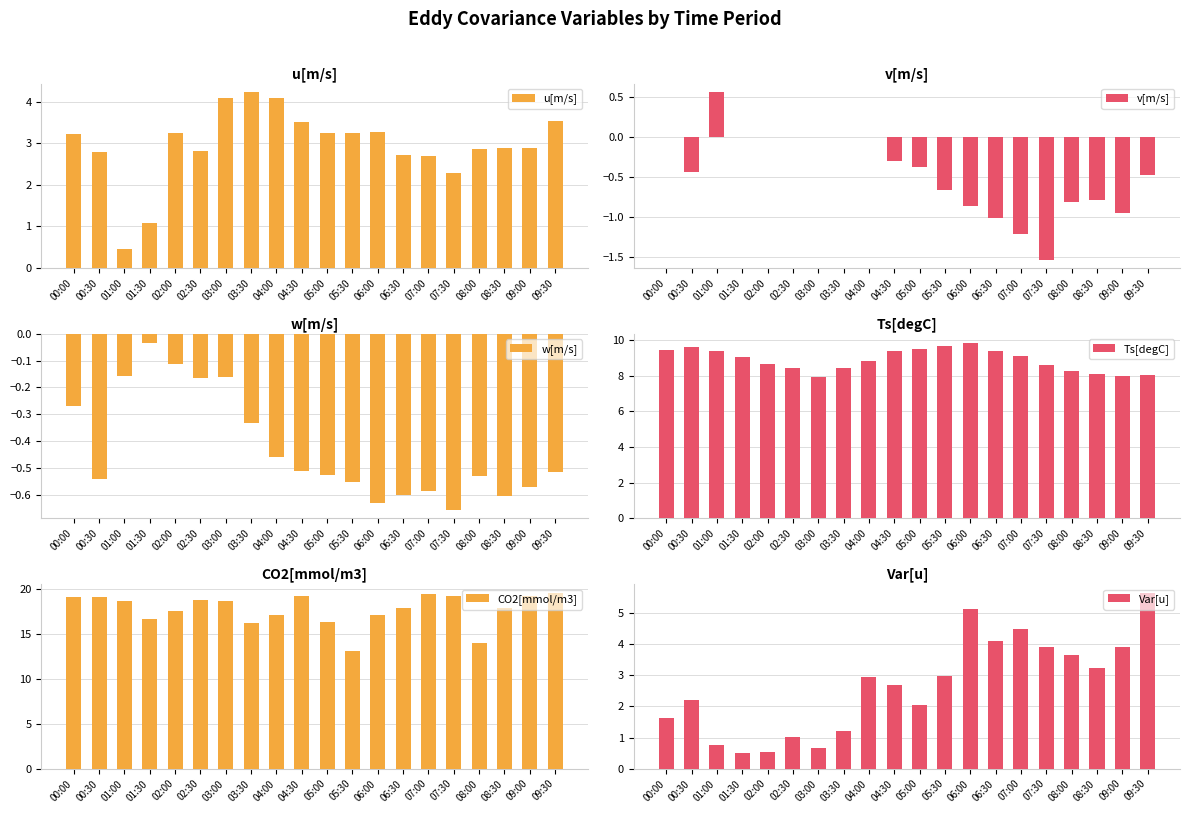

Reading left to right, transcribe all the data shown in this chart.

u[m/s]: 00:00=3.2	00:30=2.8	01:00=0.5	01:30=1.1	02:00=3.2	02:30=2.8	03:00=4.1	03:30=4.2	04:00=4.1	04:30=3.5	05:00=3.3	05:30=3.2	06:00=3.3	06:30=2.7	07:00=2.7	07:30=2.3	08:00=2.9	08:30=2.9	09:00=2.9	09:30=3.5
v[m/s]: 00:00=-0.0	00:30=-0.4	01:00=0.6	01:30=-0.0	02:00=-0.0	02:30=-0.0	03:00=-0.0	03:30=0.0	04:00=0.0	04:30=-0.3	05:00=-0.4	05:30=-0.7	06:00=-0.9	06:30=-1.0	07:00=-1.2	07:30=-1.5	08:00=-0.8	08:30=-0.8	09:00=-1.0	09:30=-0.5
w[m/s]: 00:00=-0.3	00:30=-0.5	01:00=-0.2	01:30=-0.0	02:00=-0.1	02:30=-0.2	03:00=-0.2	03:30=-0.3	04:00=-0.5	04:30=-0.5	05:00=-0.5	05:30=-0.6	06:00=-0.6	06:30=-0.6	07:00=-0.6	07:30=-0.7	08:00=-0.5	08:30=-0.6	09:00=-0.6	09:30=-0.5
Ts[degC]: 00:00=9.5	00:30=9.6	01:00=9.4	01:30=9.1	02:00=8.6	02:30=8.4	03:00=7.9	03:30=8.4	04:00=8.8	04:30=9.4	05:00=9.5	05:30=9.7	06:00=9.8	06:30=9.4	07:00=9.1	07:30=8.6	08:00=8.3	08:30=8.1	09:00=8.0	09:30=8.0
CO2[mmol/m3]: 00:00=19.2	00:30=19.1	01:00=18.8	01:30=16.7	02:00=17.6	02:30=18.8	03:00=18.7	03:30=16.2	04:00=17.1	04:30=19.3	05:00=16.3	05:30=13.1	06:00=17.1	06:30=17.9	07:00=19.5	07:30=19.3	08:00=14.1	08:30=18.0	09:00=19.3	09:30=19.6
Var[u]: 00:00=1.6	00:30=2.2	01:00=0.8	01:30=0.5	02:00=0.6	02:30=1.0	03:00=0.7	03:30=1.2	04:00=2.9	04:30=2.7	05:00=2.0	05:30=3.0	06:00=5.1	06:30=4.1	07:00=4.5	07:30=3.9	08:00=3.7	08:30=3.3	09:00=3.9	09:30=5.6